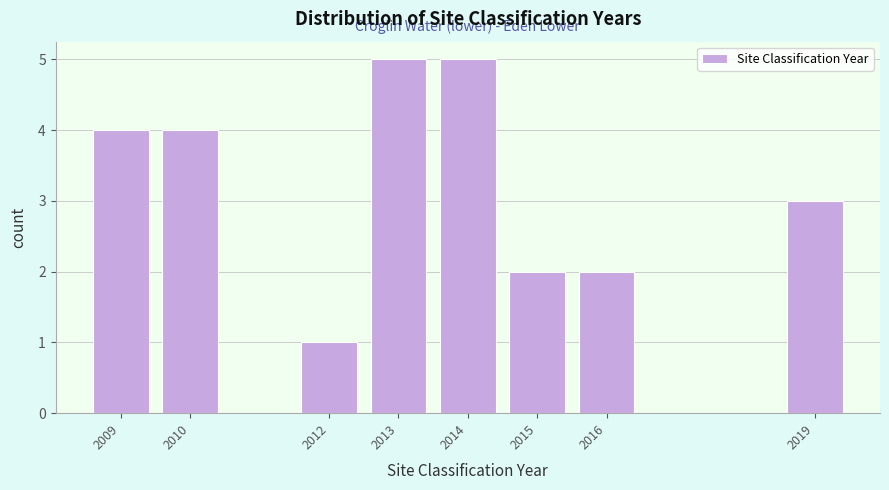

Reading left to right, transcribe this chart: for each bar, give the range it covers on the x-axis and its height. The values are not printed on the chart, so give them approximately, as read against the axis.

2008.5 to 2009.5: 4
2009.5 to 2010.5: 4
2010.5 to 2011.5: 0
2011.5 to 2012.5: 1
2012.5 to 2013.5: 5
2013.5 to 2014.5: 5
2014.5 to 2015.5: 2
2015.5 to 2016.5: 2
2016.5 to 2017.5: 0
2017.5 to 2018.5: 0
2018.5 to 2019.5: 3